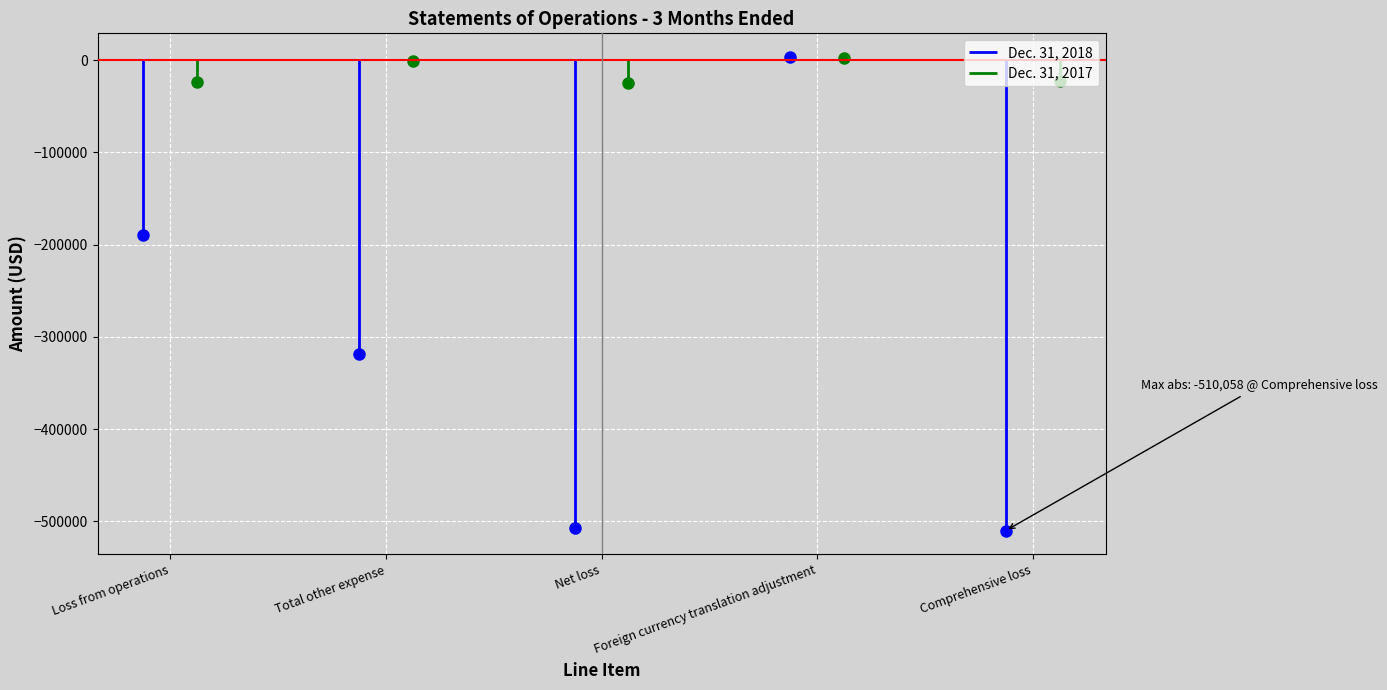

At which category does Dec. 31, 2018 reach its first local peak?

Foreign currency translation adjustment